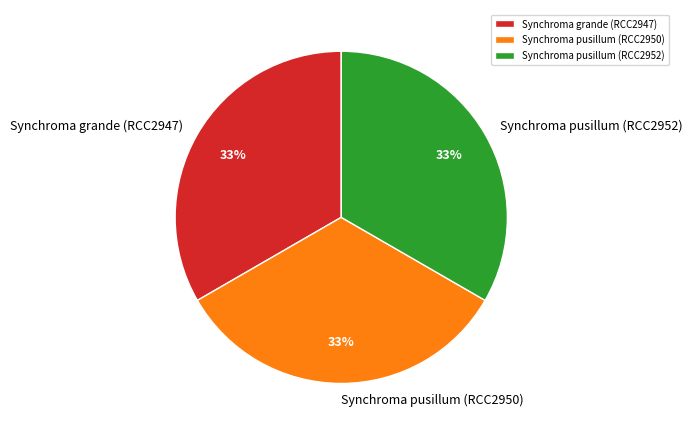

To the nearest percent, what portion does Synchroma grande (RCC2947) represent?

33%